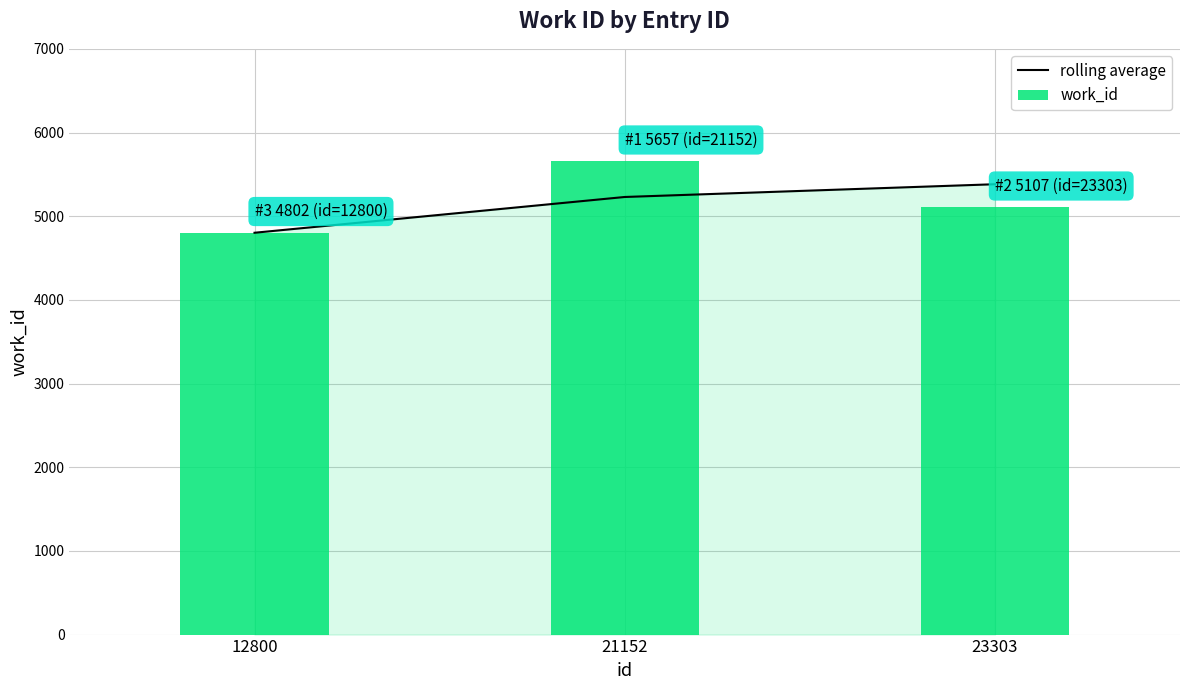

What are all the series names shown in the legend?

rolling average, work_id